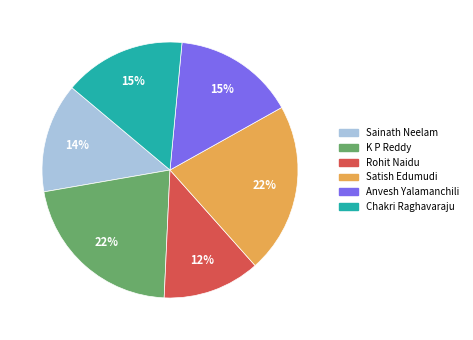

To the nearest percent, what is the combined percentage of Sainath Neelam and Rohit Naidu?

26%